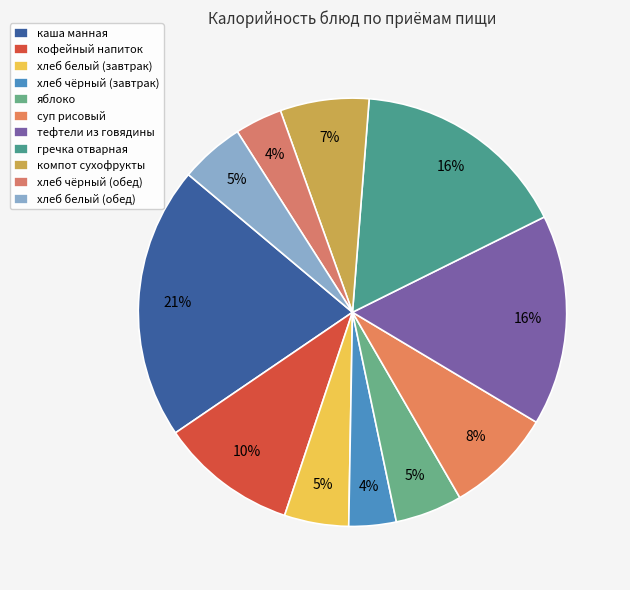

To the nearest percent, what is the combined percentage of яблоко and хлеб белый (завтрак)?

10%